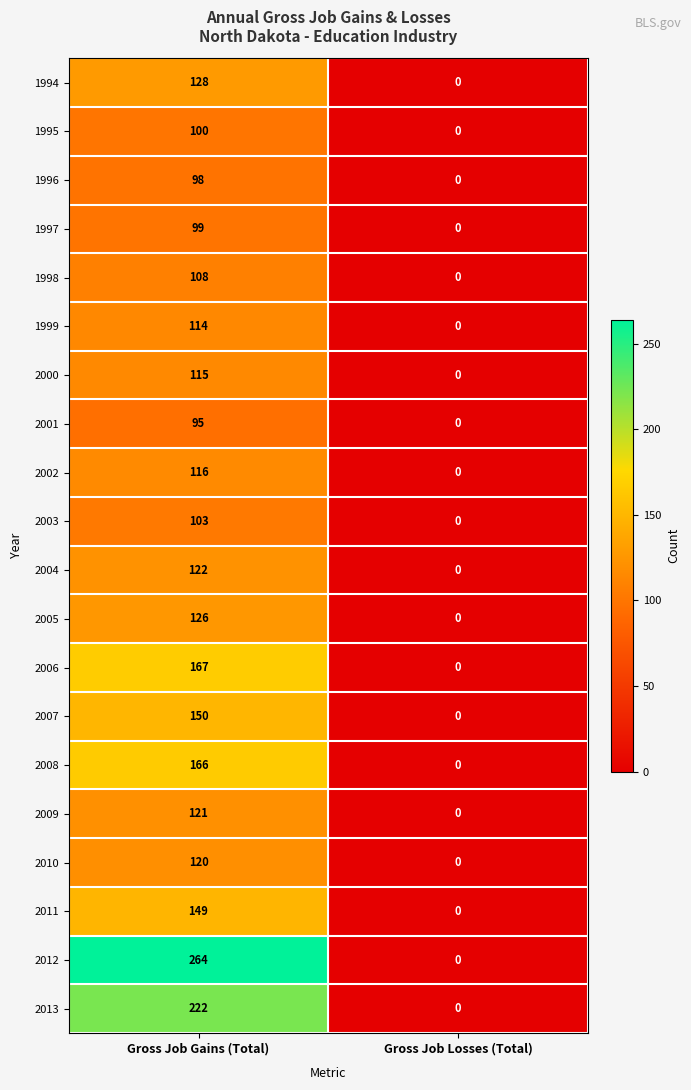

Count the number of data series in this chart.

20